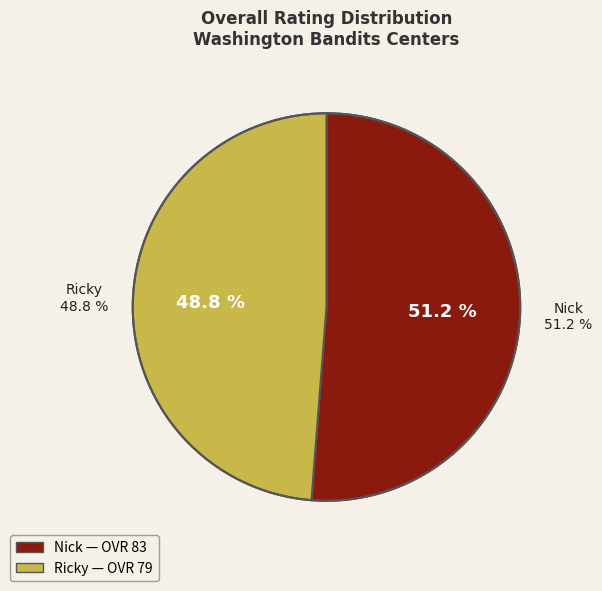

To the nearest percent, what percentage of the pie is Ricky?

49%